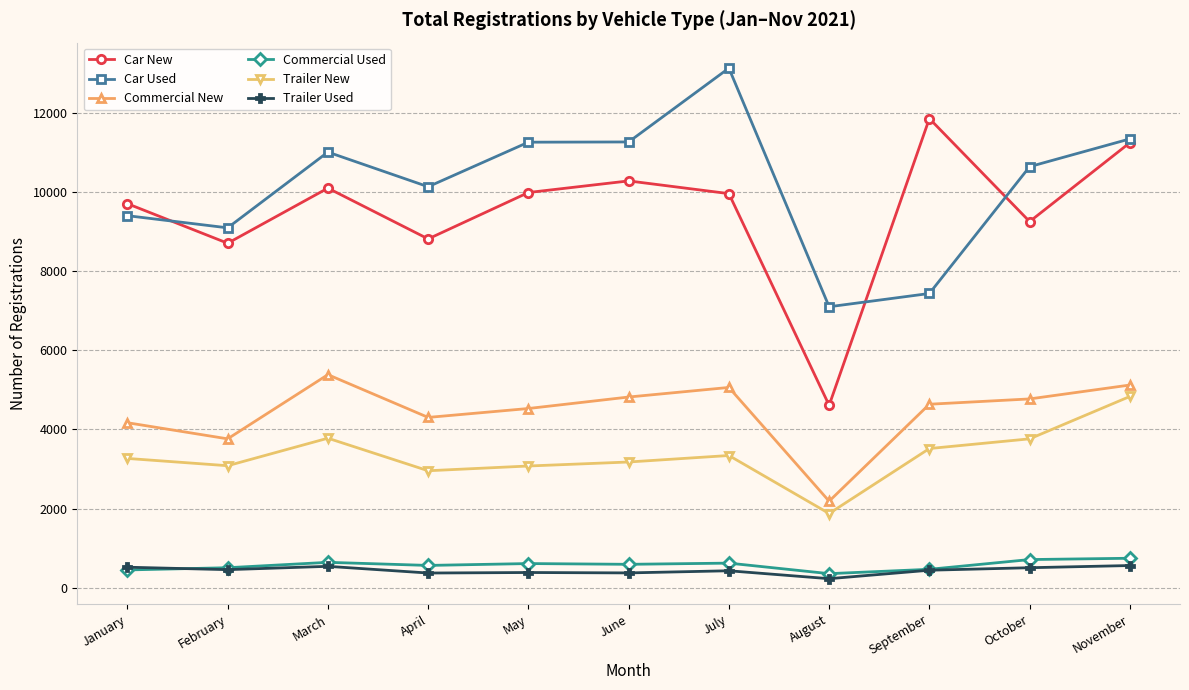

What is the sum of all Commercial New values?

48759